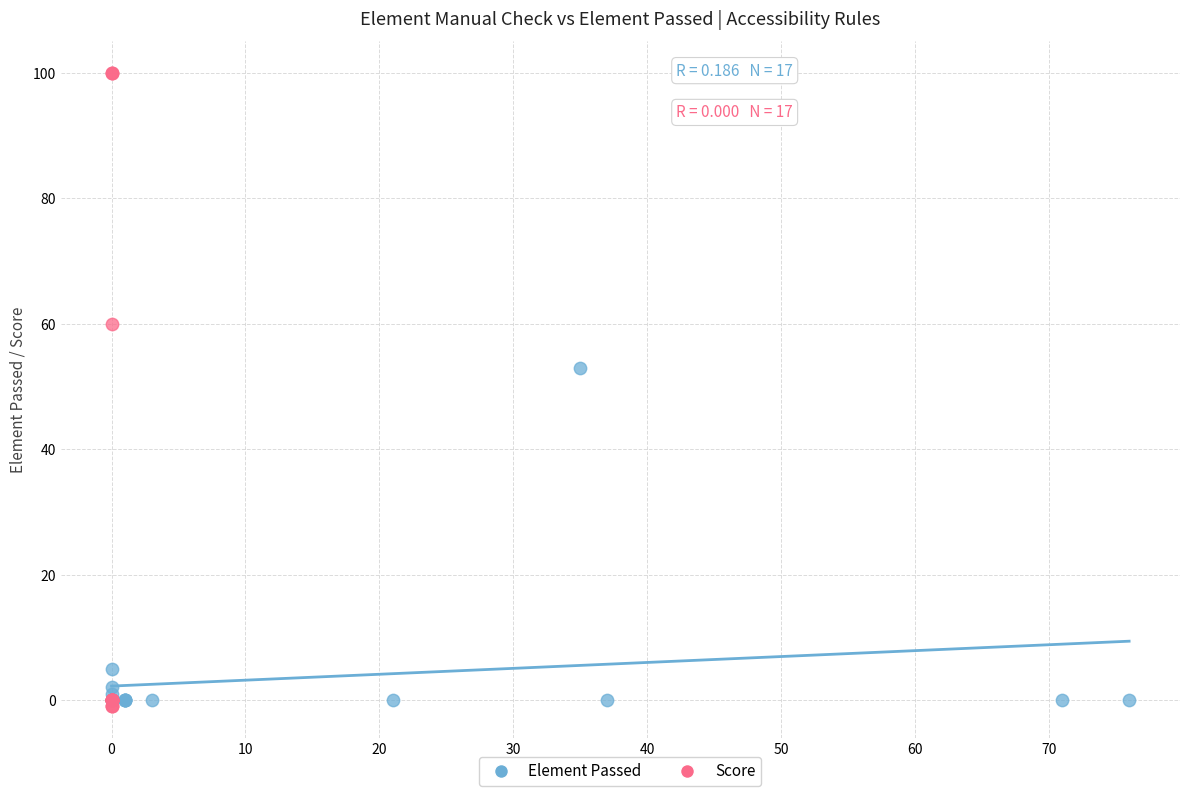

Which series contains the highest Y value?

Score